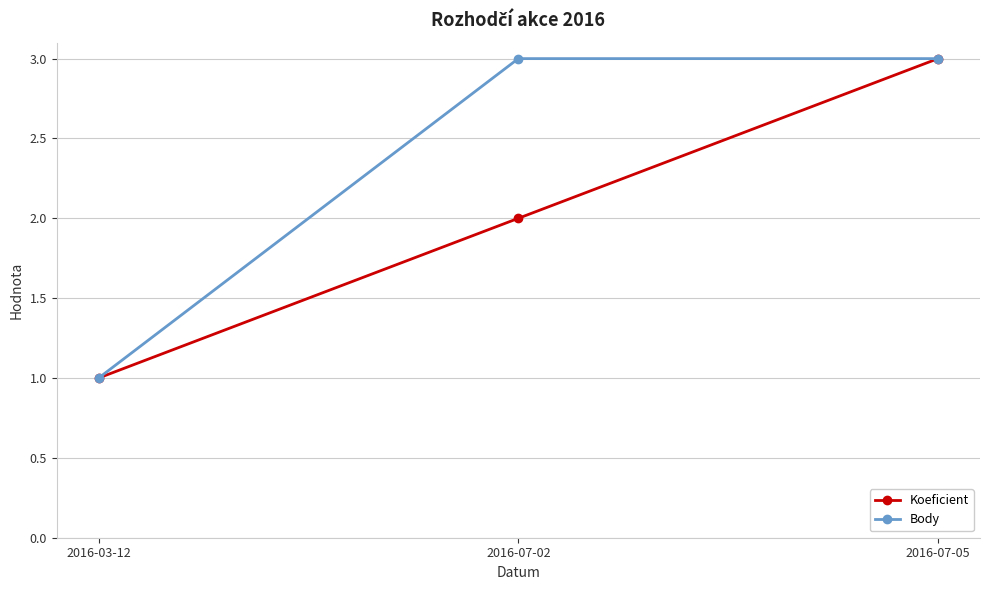

What is the total value across all series at 2016-07-05?

6